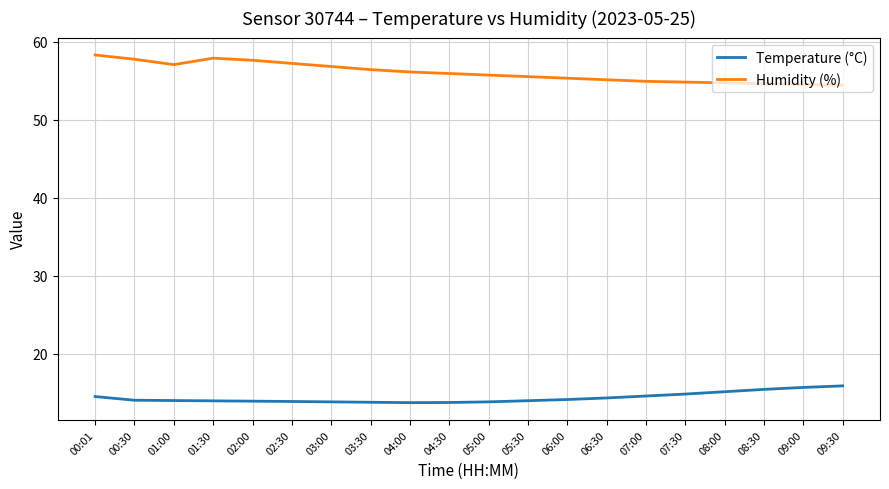

True or false: Temperature (°C) has a value of 20.6 at 08:30.

False